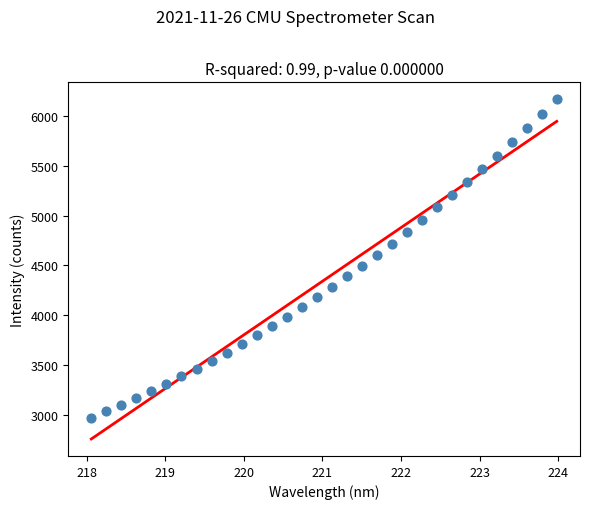

What is the range of Y values (max minus min)?

3201.3